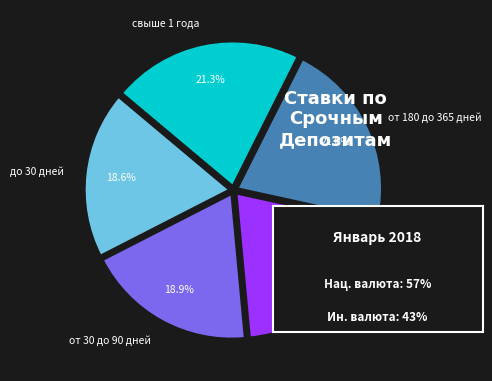

Is свыше 1 года the majority of the pie?

No